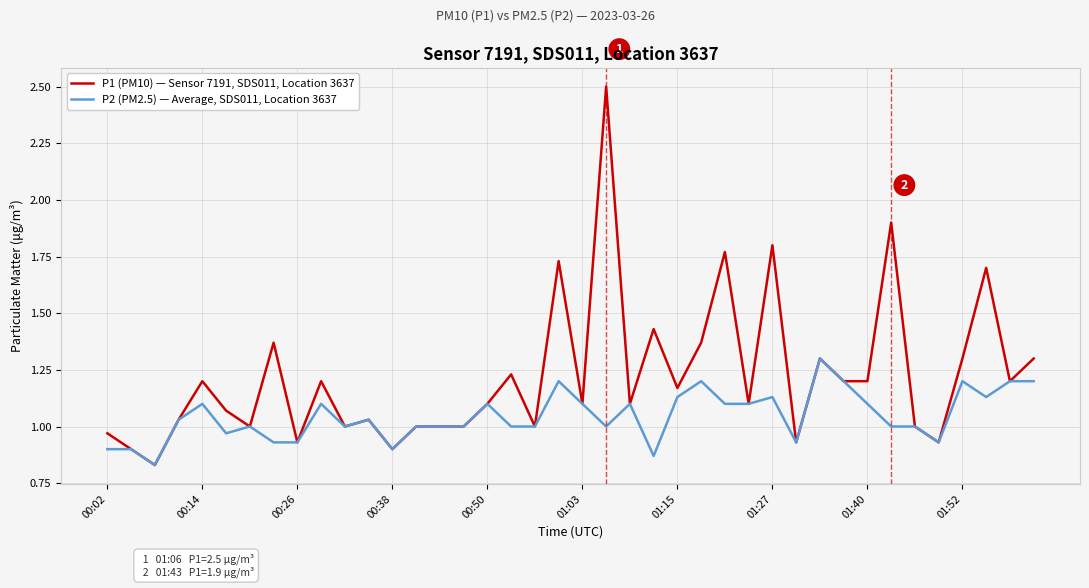

Does the chart display data point markers on the line(s)?

No